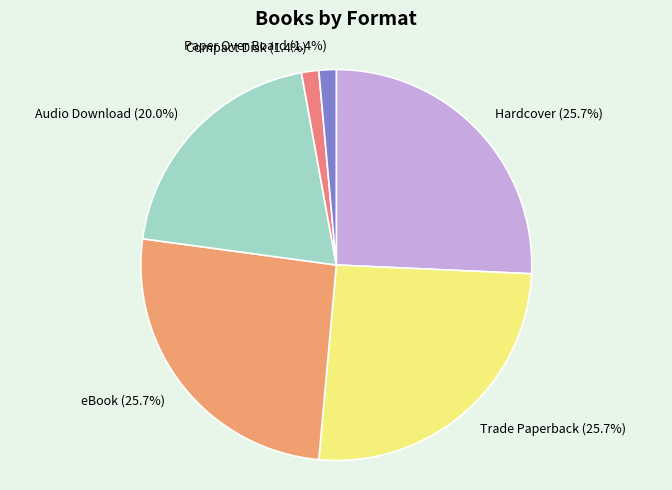

True or false: Hardcover accounts for 36% of the total.

False